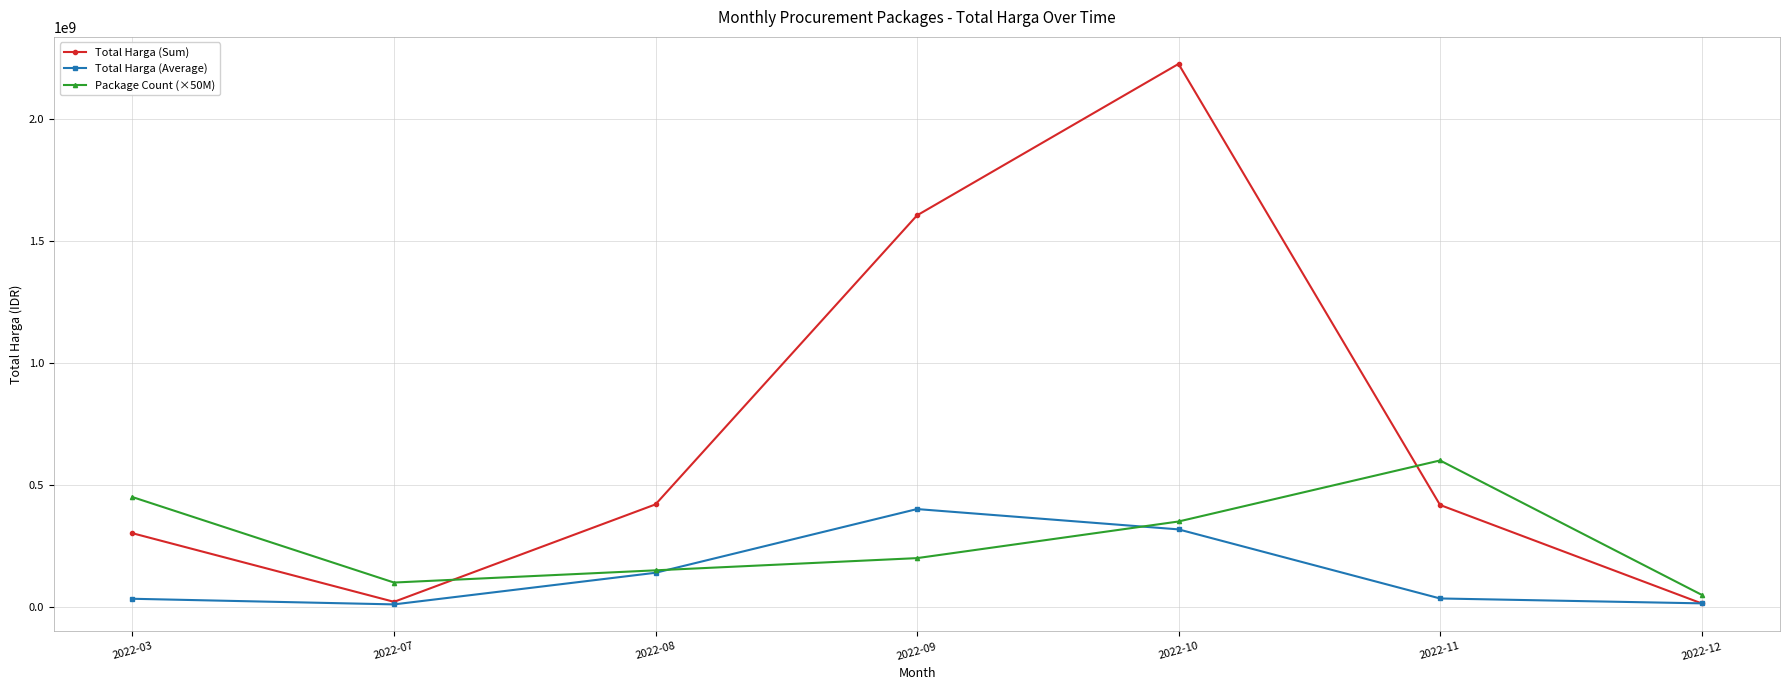

List the series in order of their peak value, highest first.

Total Harga (Sum), Package Count (×50M), Total Harga (Average)